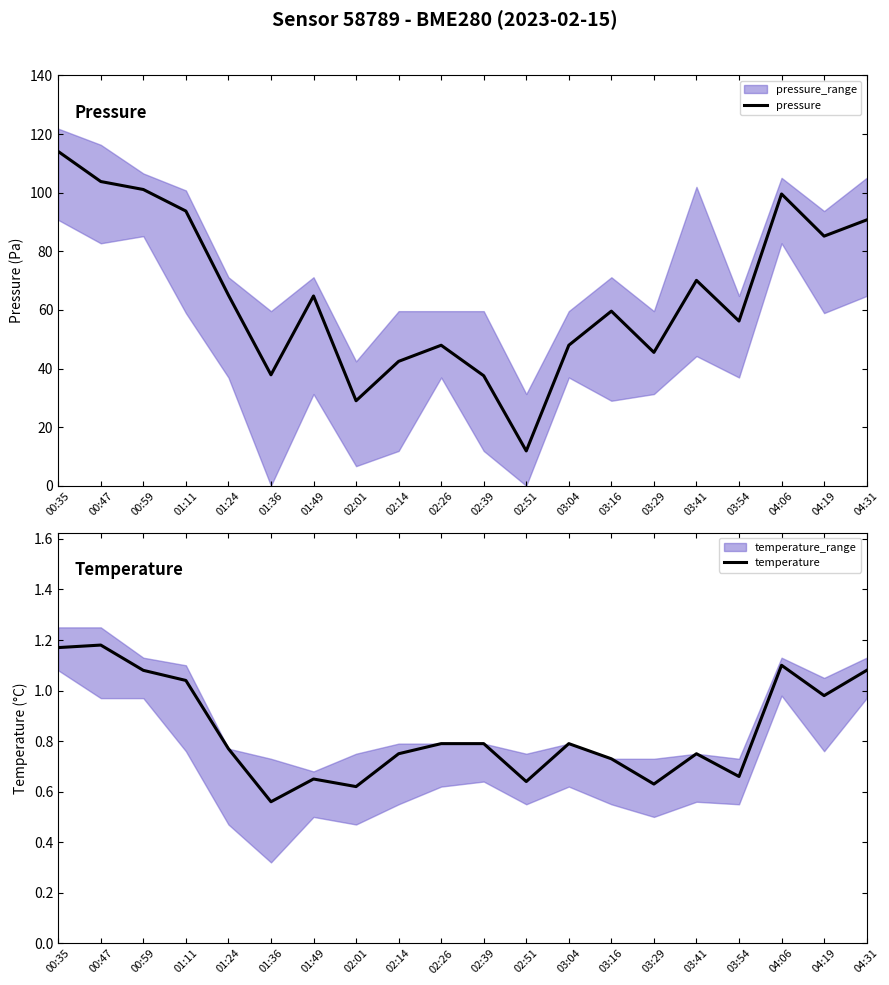

What are all the series names shown in the legend?

pressure, temperature